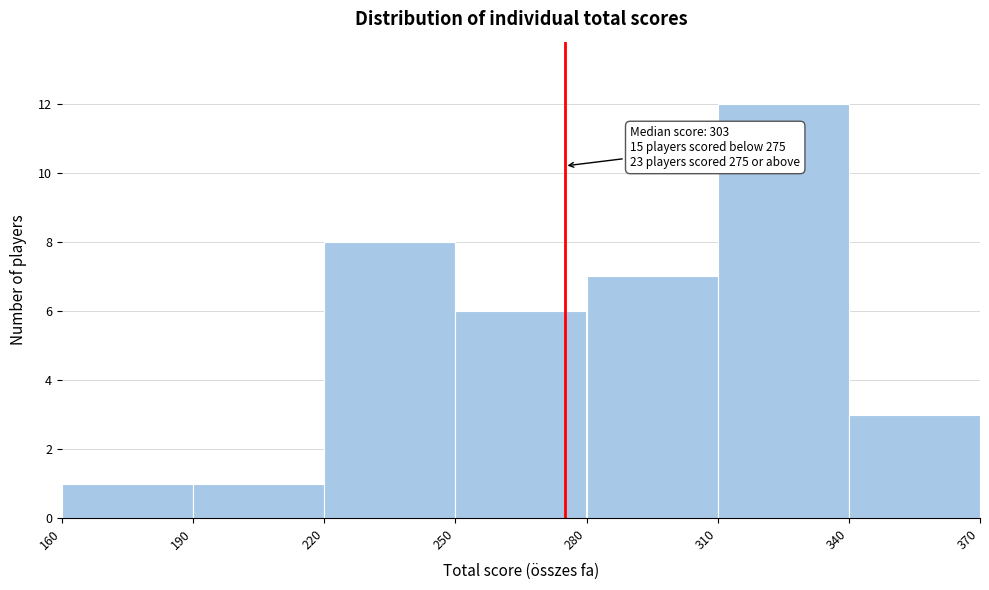

Which range on the x-axis has the tallest bar?

310 to 340